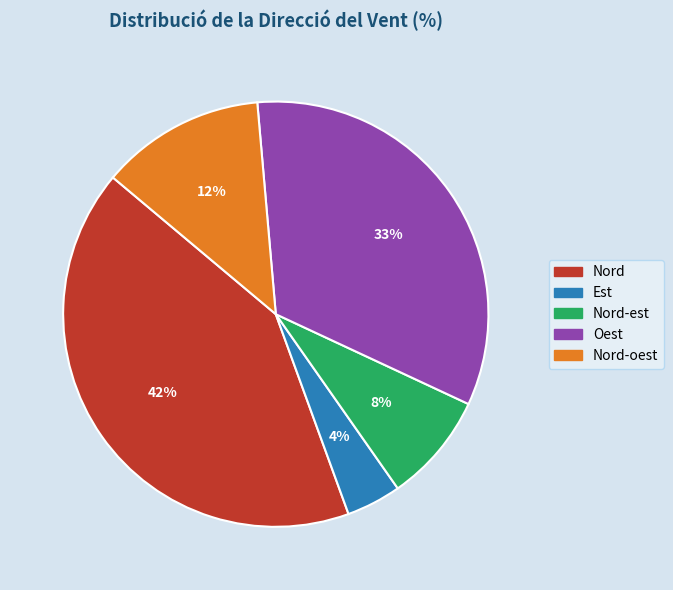

What is the smallest slice in the pie chart?

Est